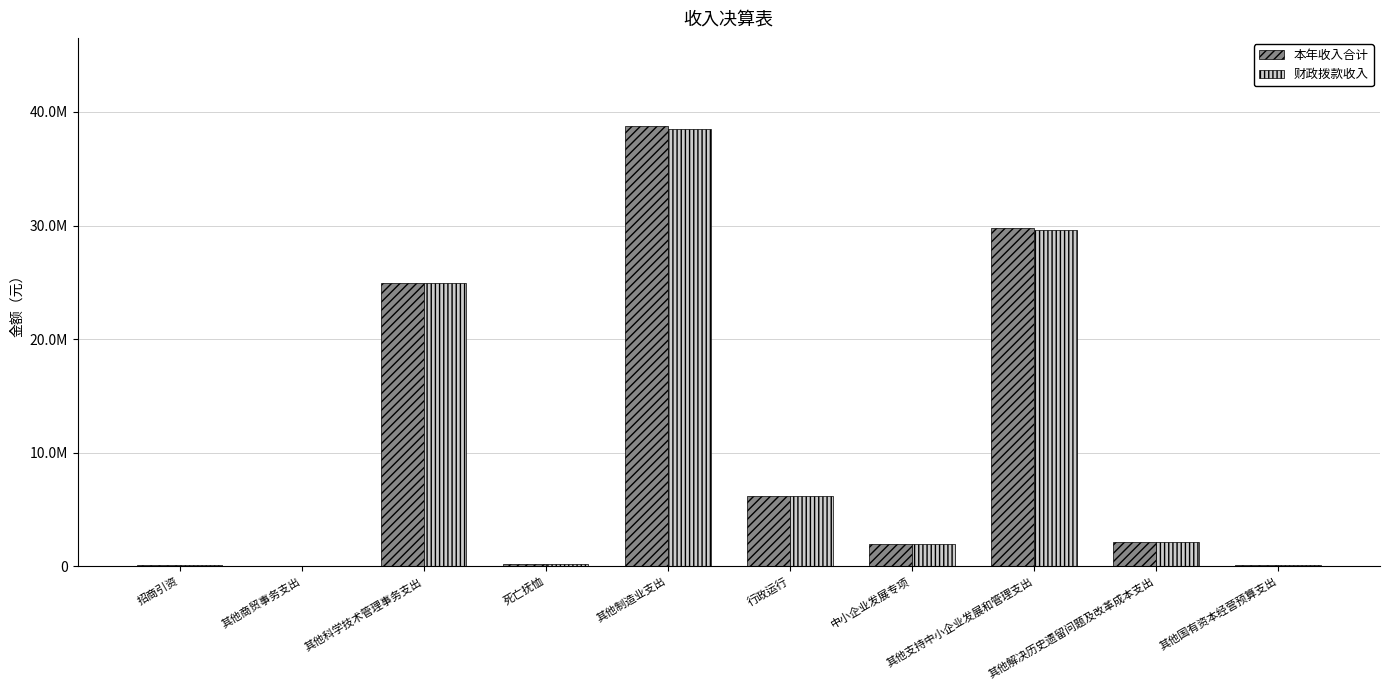

What are all the series names shown in the legend?

本年收入合计, 财政拨款收入